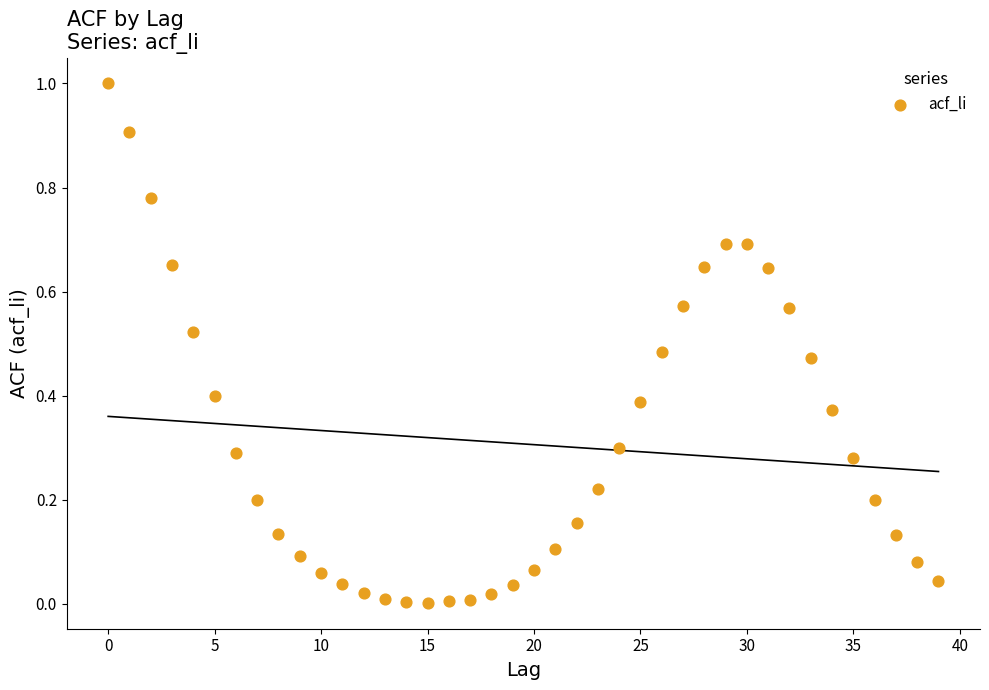

What is the range of Y values (max minus min)?

1.0